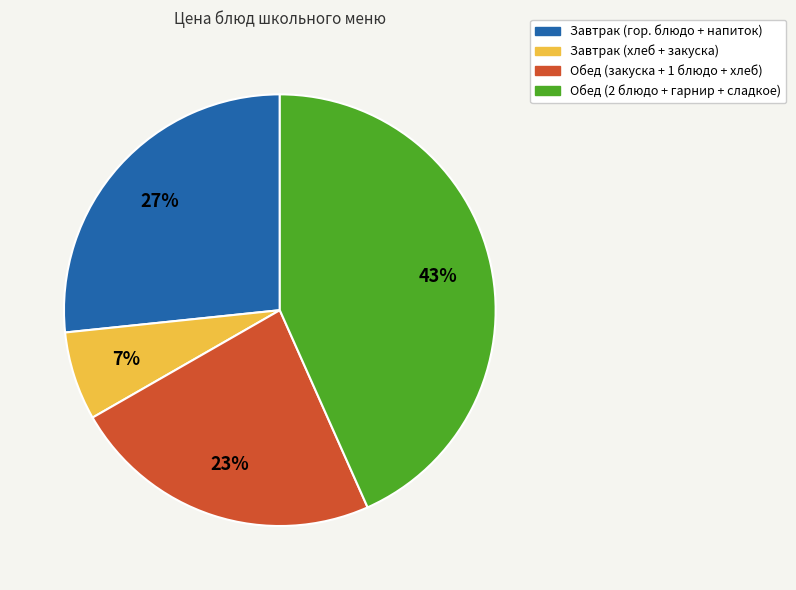

Is the sum of Завтрак (хлеб + закуска) and Обед (закуска + 1 блюдо + хлеб) greater than half?

No